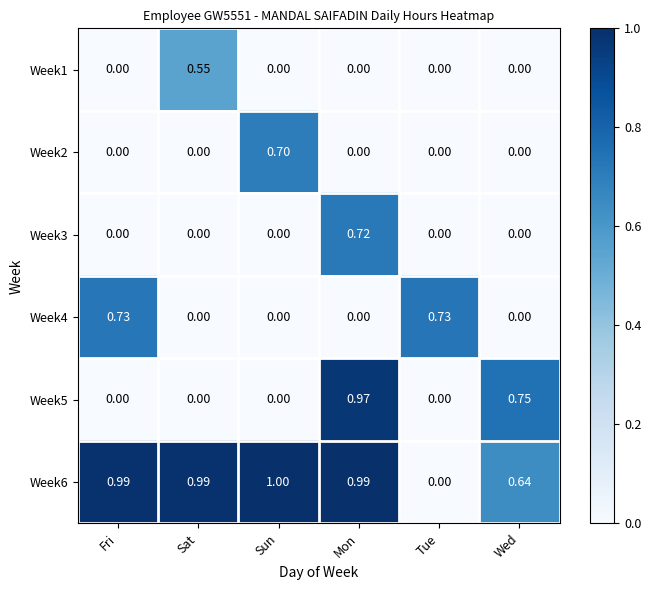

Which series changed the most between Mon and Wed?

Week3